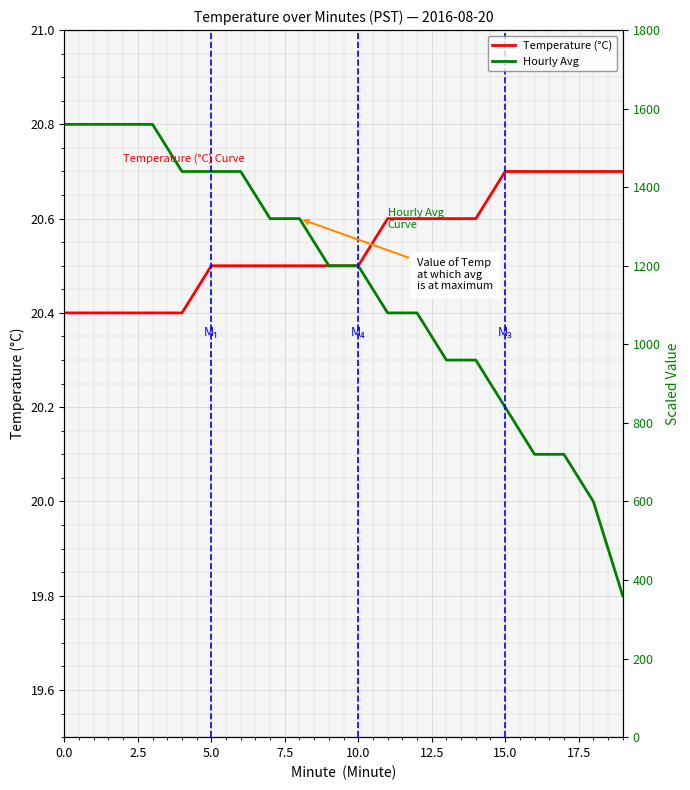

The Temperature (°C) series shows 20.5 at 10. True or false?

True